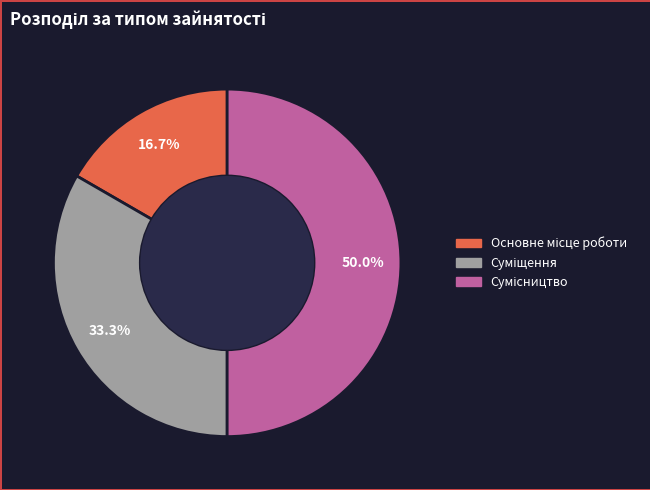

What is the ratio of the value at Суміщення to the value at Основне місце роботи?

2.0